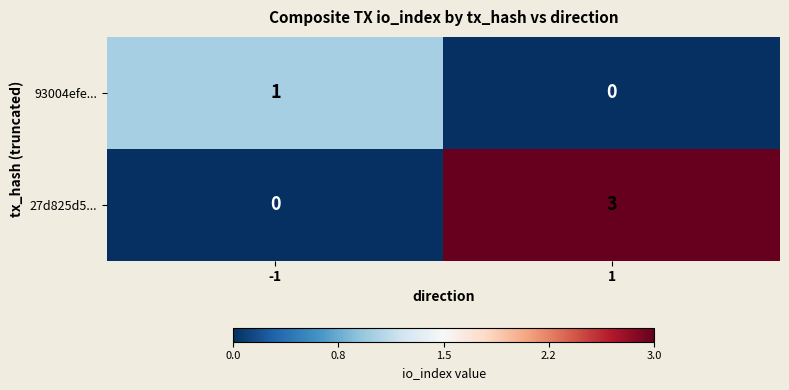

How many data points in 93004efe... are less than 1?

1